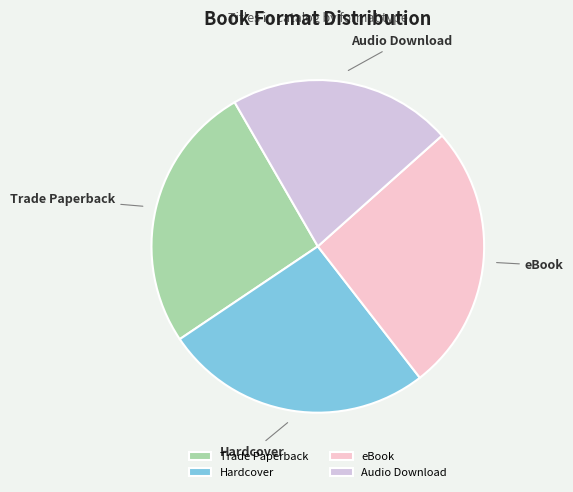

Combined, do Audio Download and Hardcover account for over 50%?

No